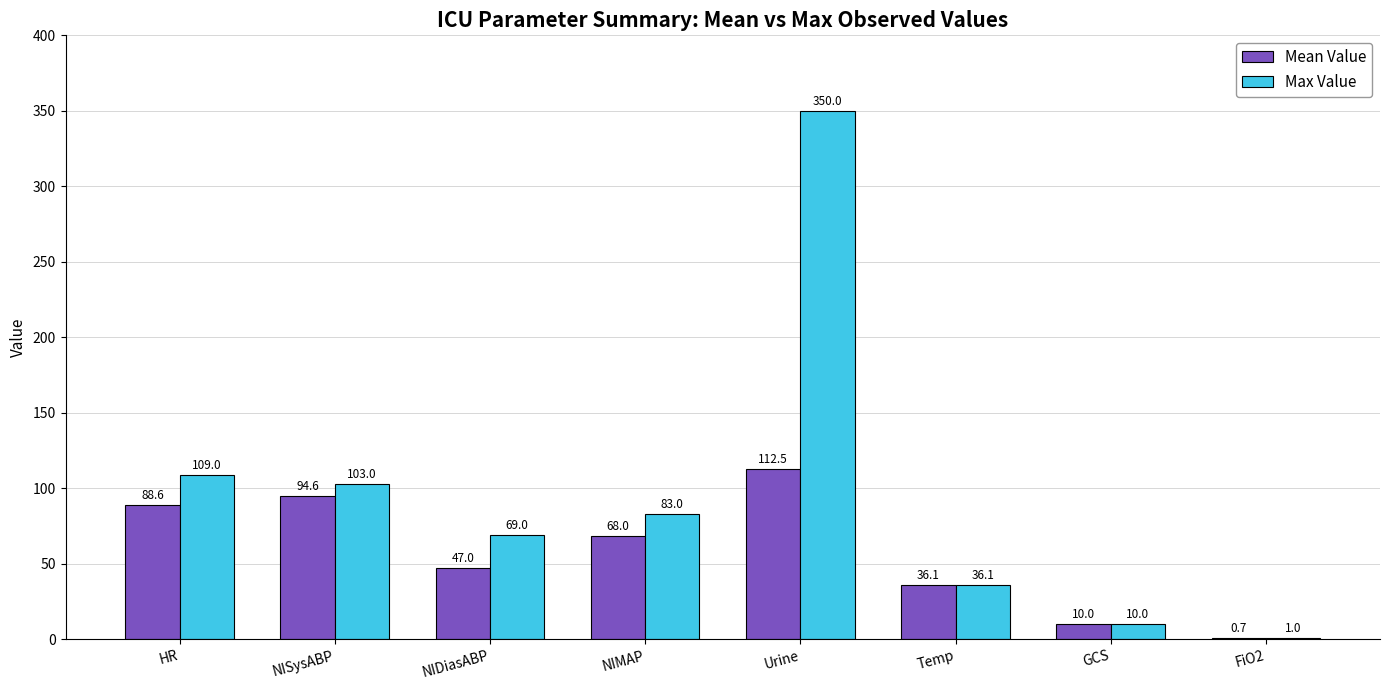

Between NISysABP and NIDiasABP, which series saw the biggest shift?

Mean Value